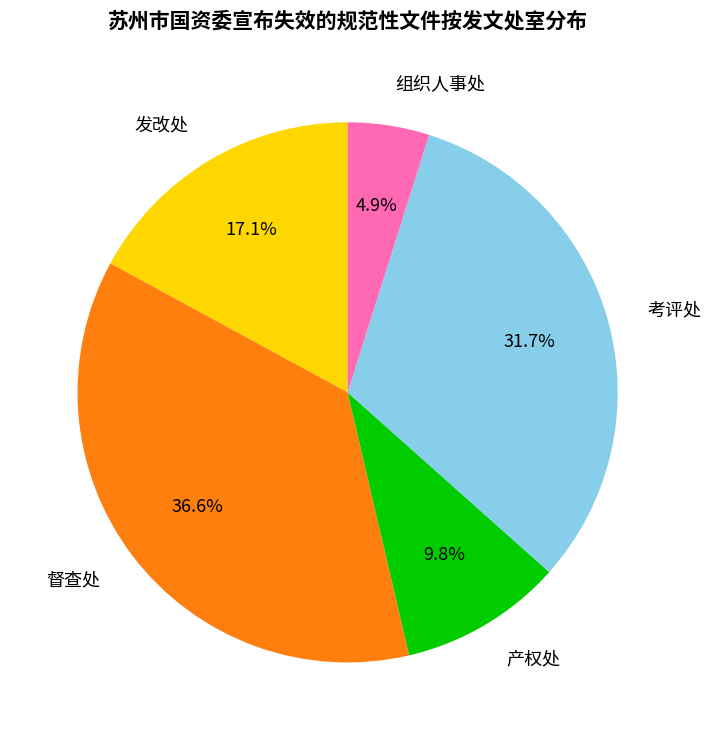

Approximately how many times larger is the value at 产权处 compared to 组织人事处?

2.0